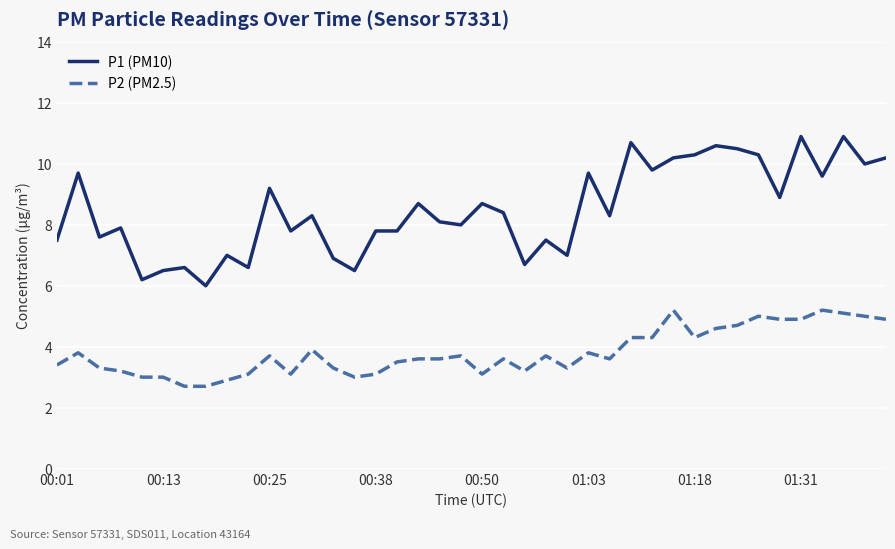

How many lines are shown in the chart?

2